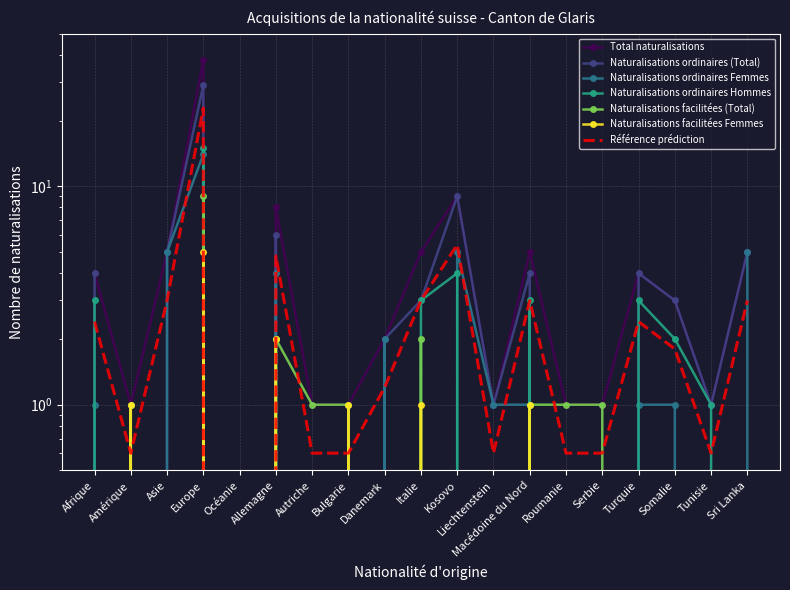

Rank the categories by Naturalisations ordinaires (Total) value from highest to lowest.

Europe, Kosovo, Allemagne, Asie, Sri Lanka, Afrique, Macédoine du Nord, Turquie, Italie, Somalie, Danemark, Liechtenstein, Tunisie, Amérique, Océanie, Autriche, Bulgarie, Roumanie, Serbie